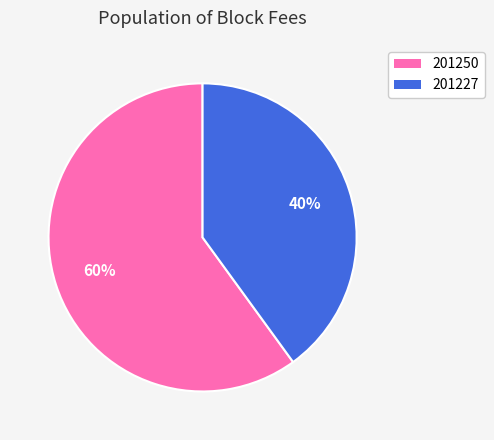

Count the number of slices in the pie.

2